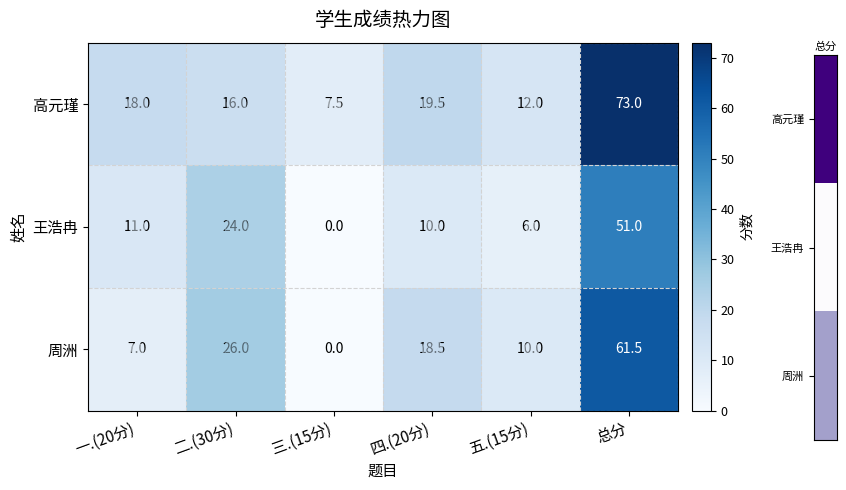

What is the sum of all 王浩冉 values?

102.0